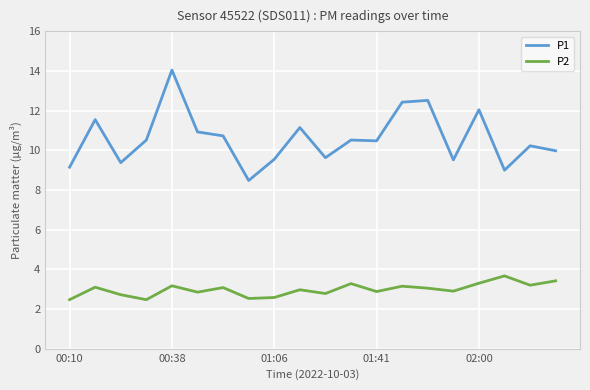

In P2, how many points are higher than both neighbors (excluding endpoints)?

7